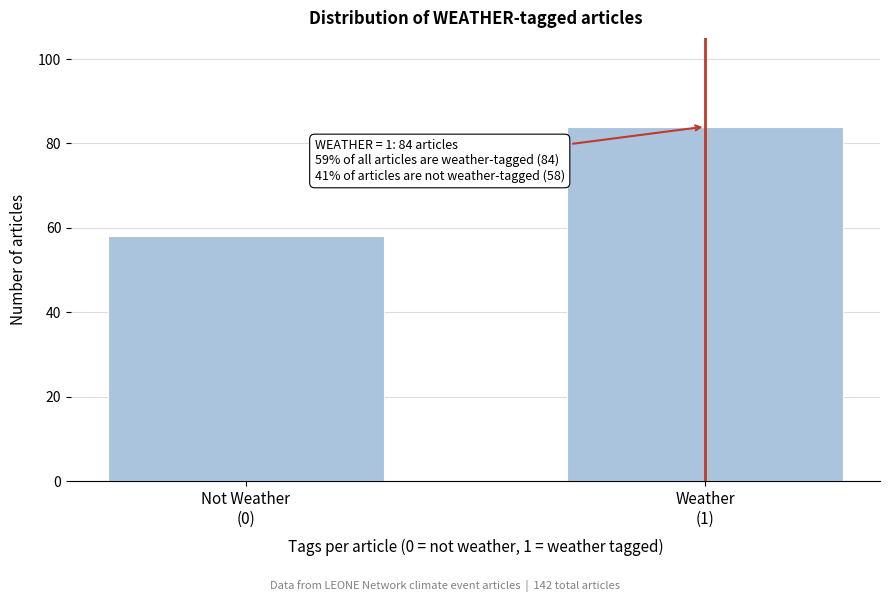

Reading left to right, list all the values displayed in this chart.

58	84